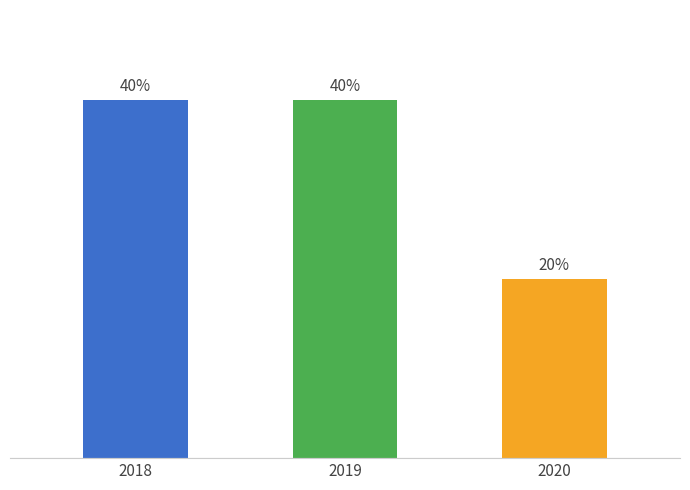

Where is the data nearest to the value 3?

2018